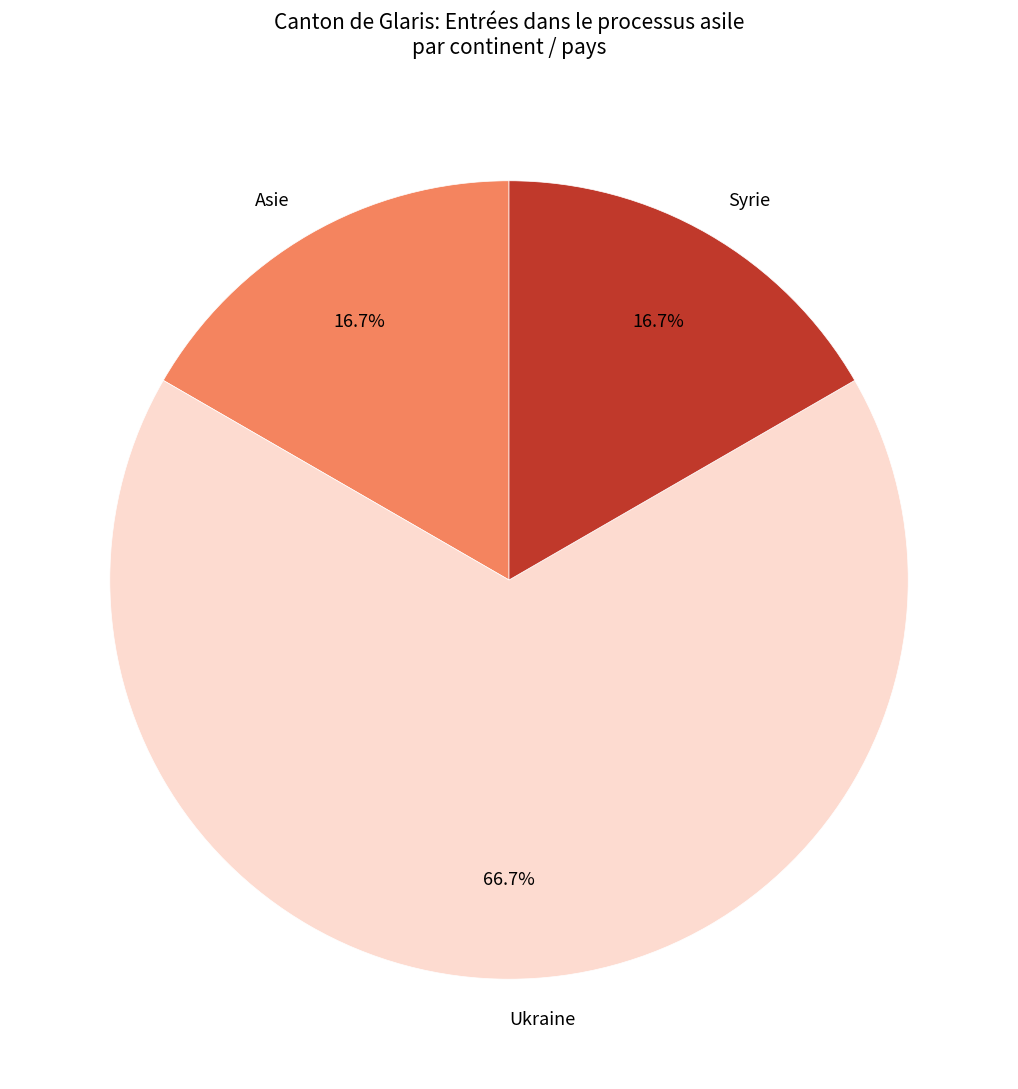

Does Syrie represent more than half of the total?

No